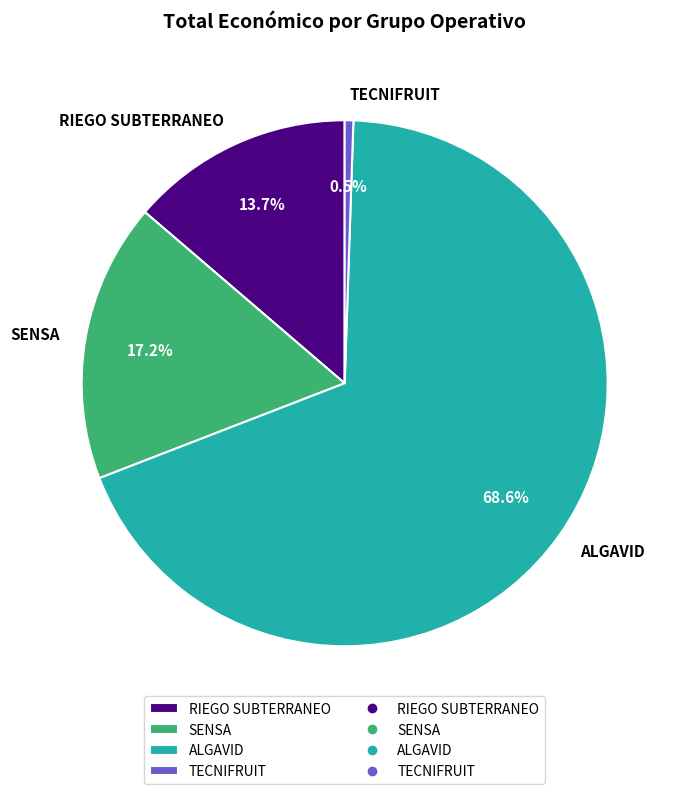

True or false: ALGAVID accounts for 54% of the total.

False